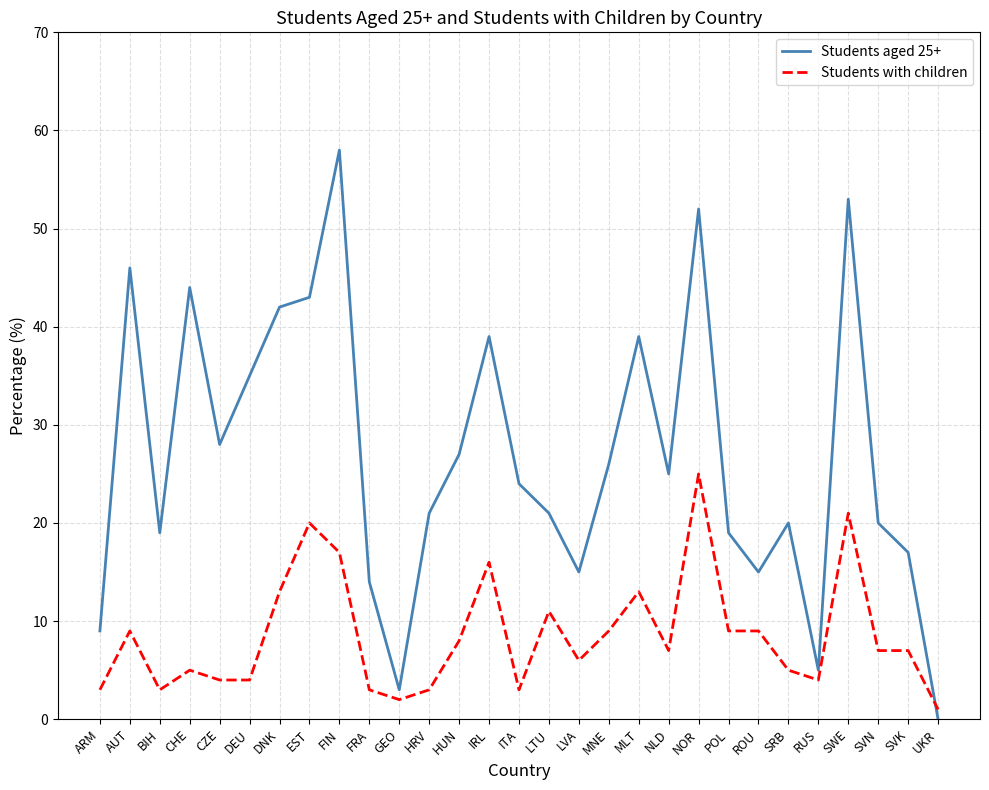

What position from the left is RUS?

25